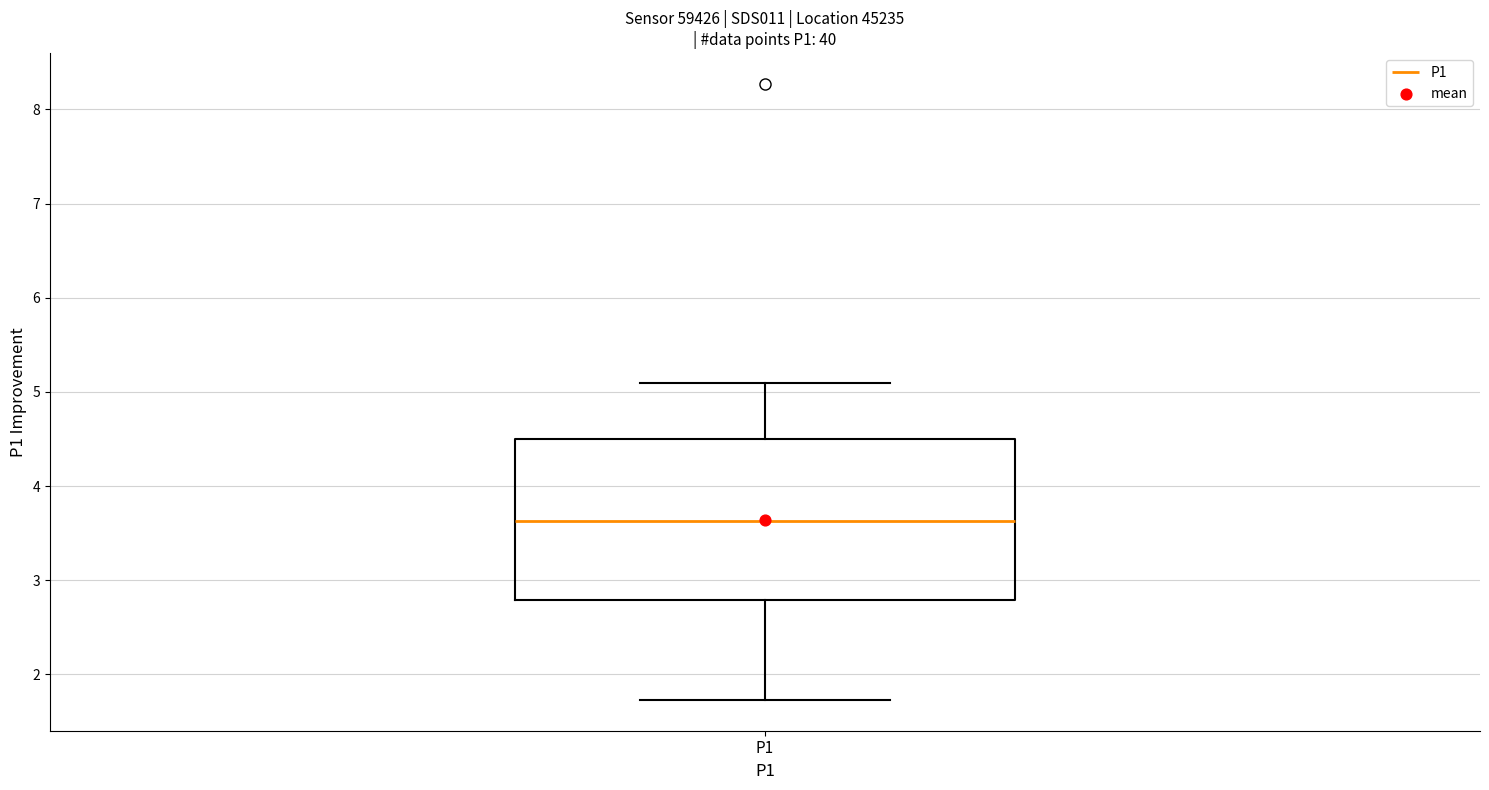

Transcribe this box plot: give where the median line is, the range the box spans, and where the two whiskers end, as read against the y-axis. The values are not printed on the chart, so give them approximately, as read against the axis.

median 3.6, box 2.8 to 4.5, whiskers 1.7 to 5.1